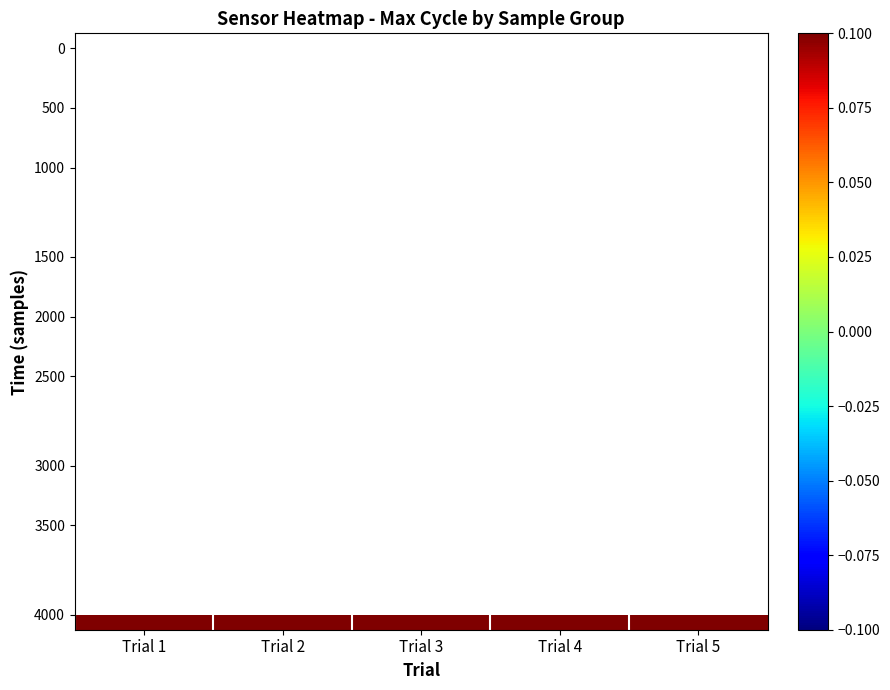

Between Trial 3 and Trial 5, which is larger?

Trial 5